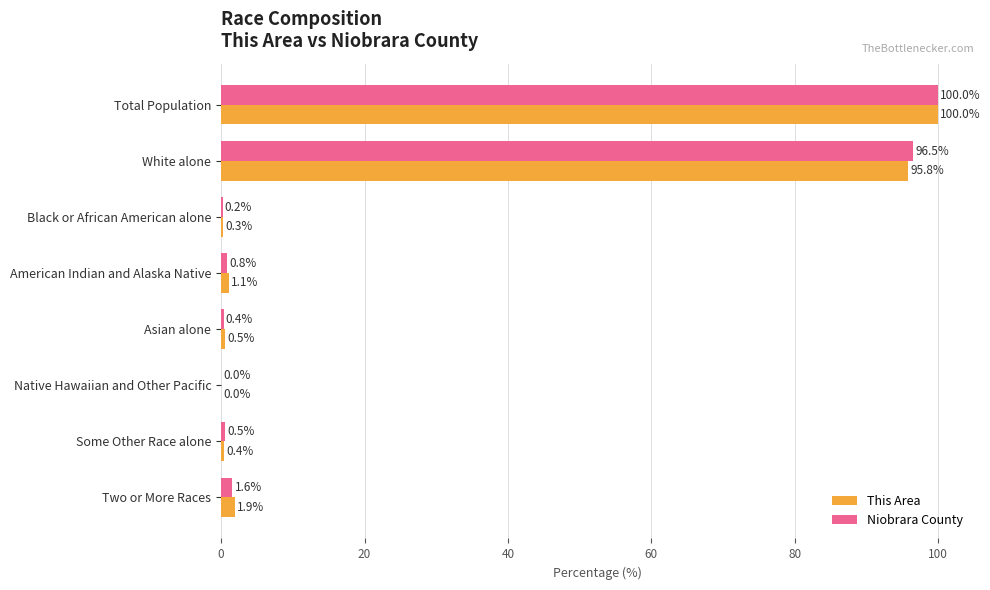

Which category has the highest value across all series?

Total Population